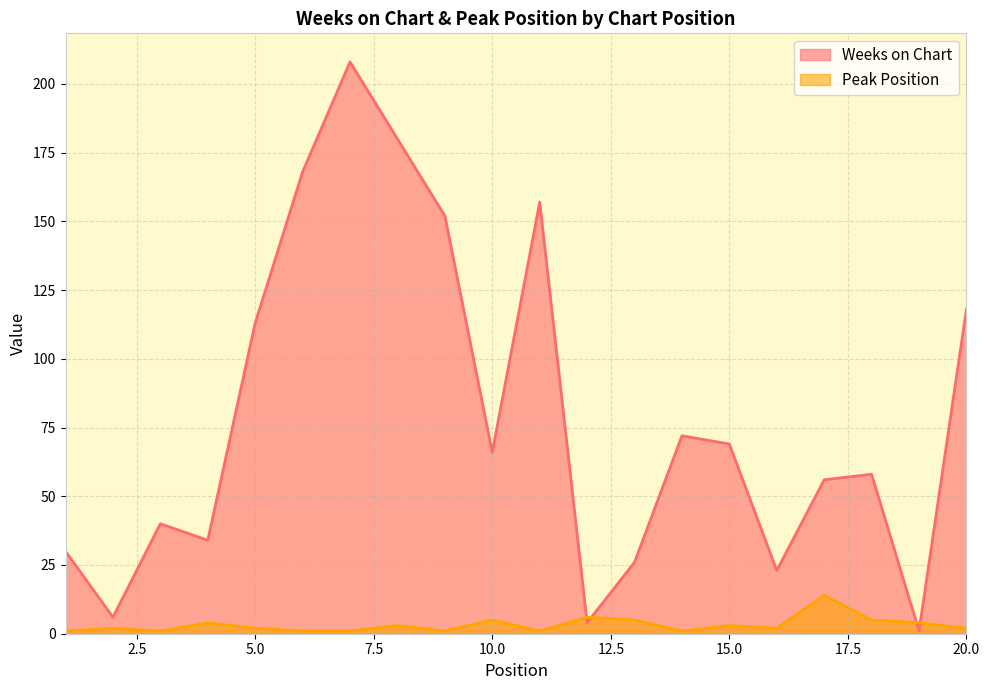

Rank the categories by Weeks on Chart value from lowest to highest.

19, 12, 2, 16, 13, 1, 4, 3, 17, 18, 10, 15, 14, 5, 20, 9, 11, 6, 8, 7